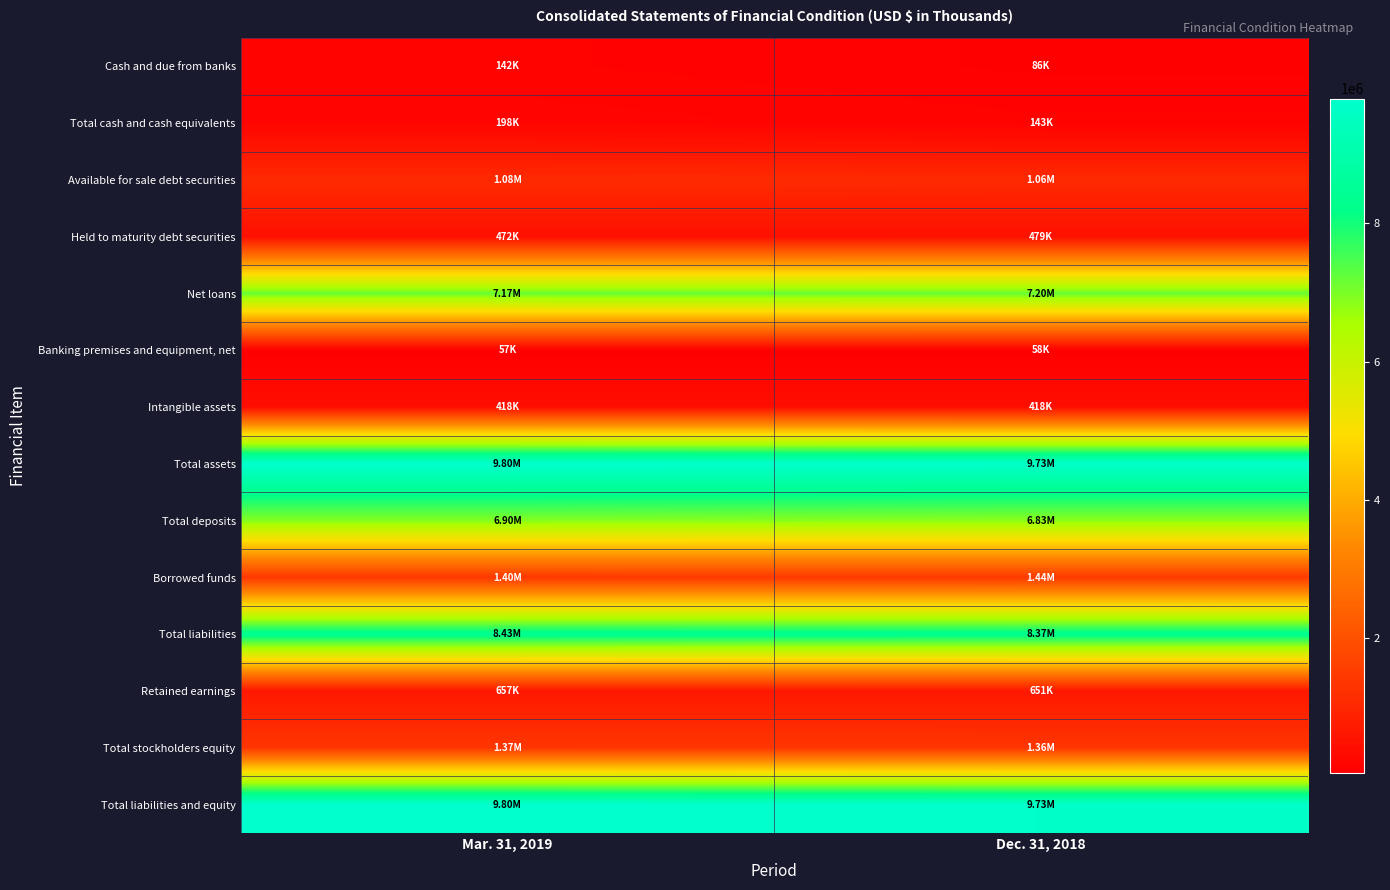

Reading left to right, extract all data points from this chart.

Cash and due from banks: Mar. 31, 2019=141658	Dec. 31, 2018=86195
Total cash and cash equivalents: Mar. 31, 2019=197854	Dec. 31, 2018=142661
Available for sale debt securities: Mar. 31, 2019=1083601	Dec. 31, 2018=1063079
Held to maturity debt securities: Mar. 31, 2019=472039	Dec. 31, 2018=479425
Net loans: Mar. 31, 2019=7168491	Dec. 31, 2018=7195026
Banking premises and equipment, net: Mar. 31, 2019=56733	Dec. 31, 2018=58124
Intangible assets: Mar. 31, 2019=417688	Dec. 31, 2018=418178
Total assets: Mar. 31, 2019=9802614	Dec. 31, 2018=9725769
Total deposits: Mar. 31, 2019=6903456	Dec. 31, 2018=6830122
Borrowed funds: Mar. 31, 2019=1398490	Dec. 31, 2018=1442282
Total liabilities: Mar. 31, 2019=8428798	Dec. 31, 2018=8366789
Retained earnings: Mar. 31, 2019=657375	Dec. 31, 2018=651099
Total stockholders equity: Mar. 31, 2019=1373816	Dec. 31, 2018=1358980
Total liabilities and equity: Mar. 31, 2019=9802614	Dec. 31, 2018=9725769